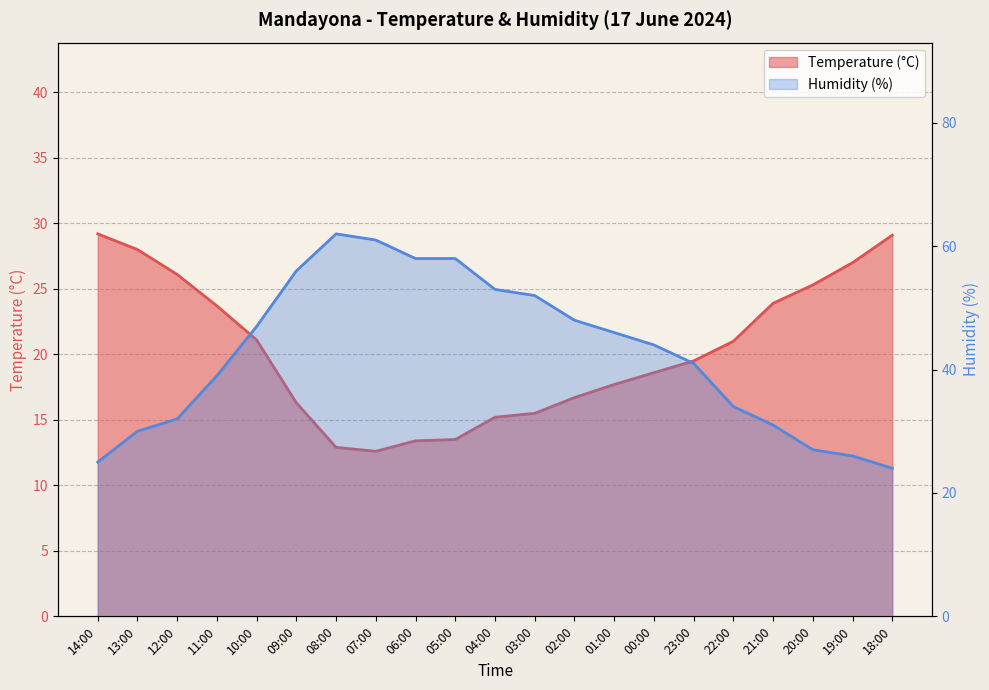

How many times do Temperature (C) and Humidity (%) cross each other?

2